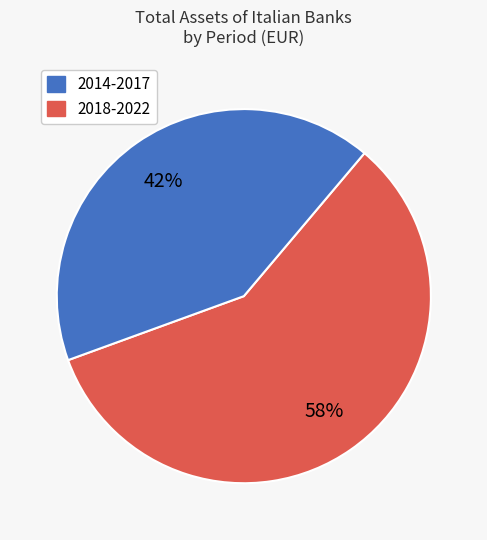

To the nearest percent, what is the average slice percentage?

50%